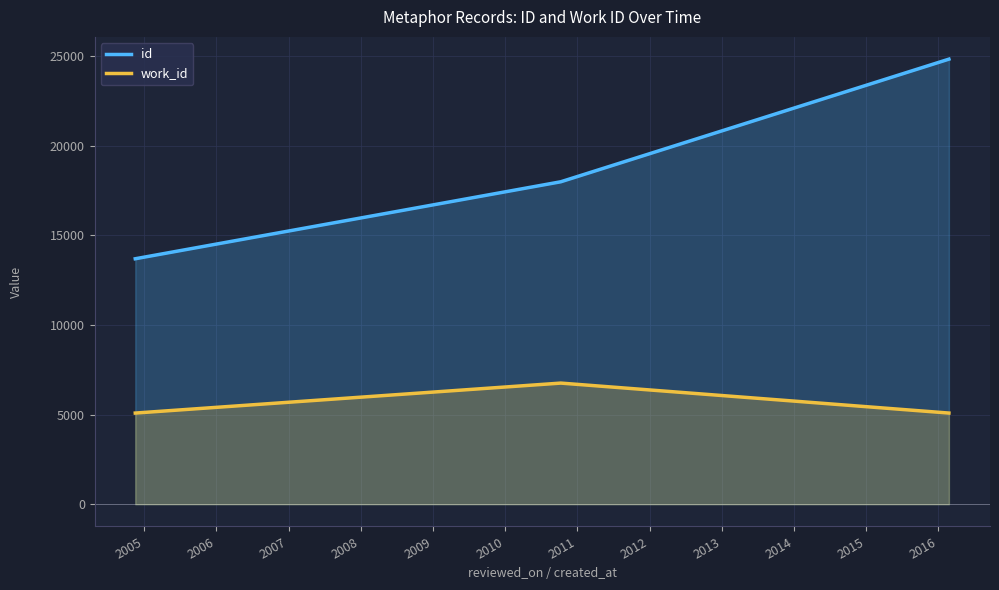

What is the value of the work_id point at the 1st from the left?

5088